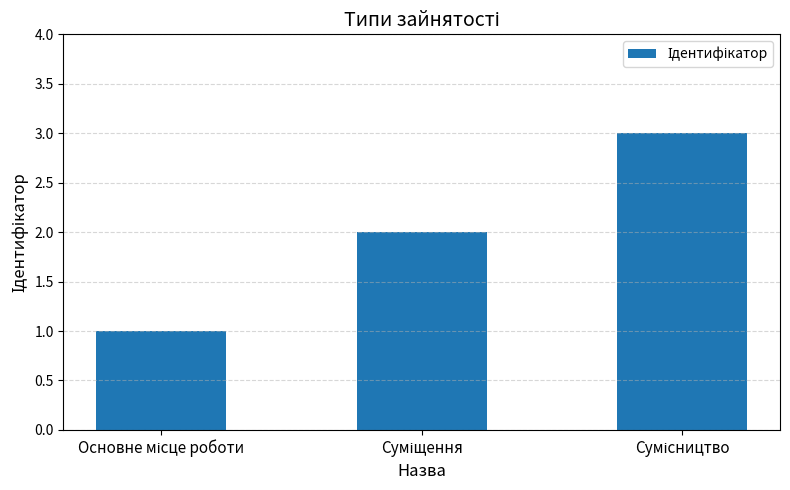

What is the greatest value displayed?

3